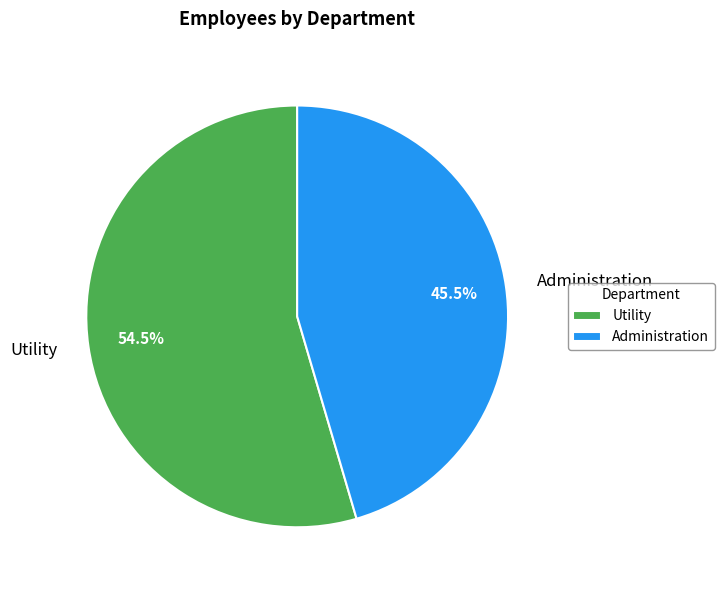

Is Utility the majority of the pie?

Yes